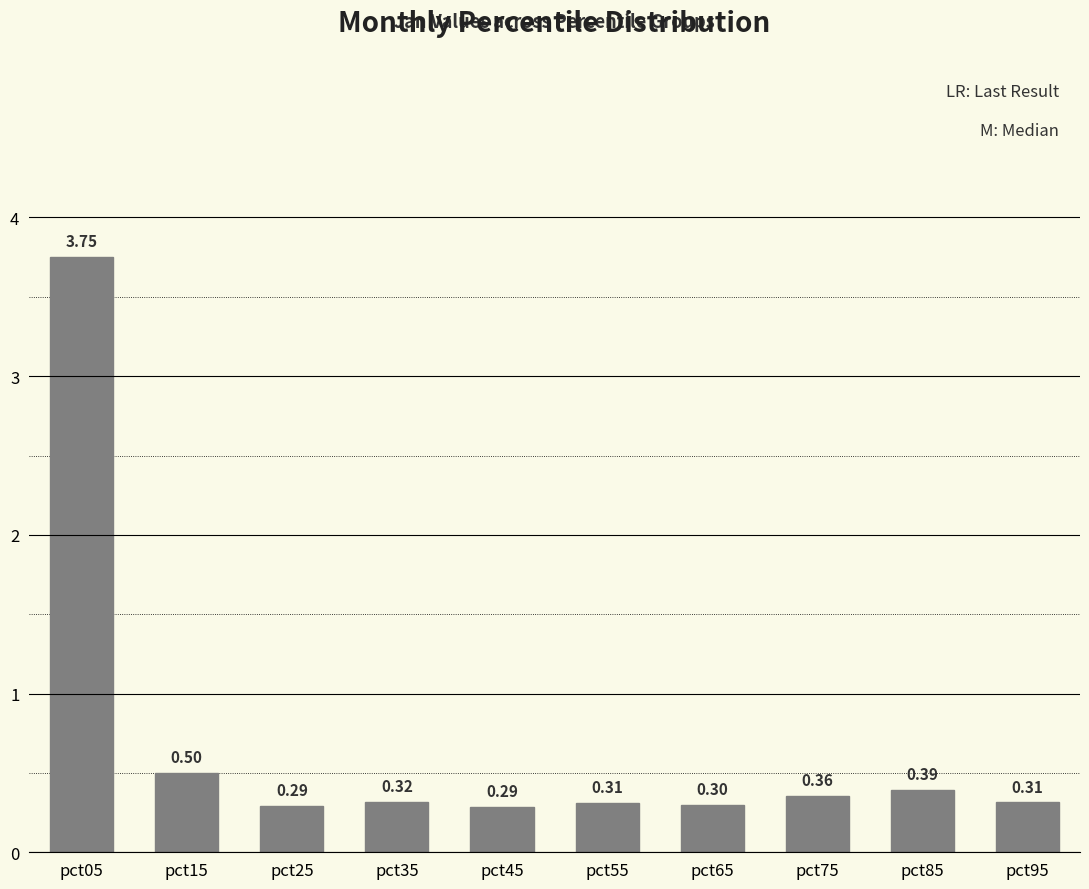

Between pct55 and pct25, which is larger?

pct55